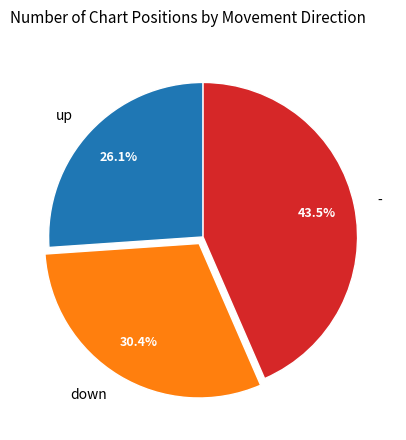

Which slice is the largest?

-